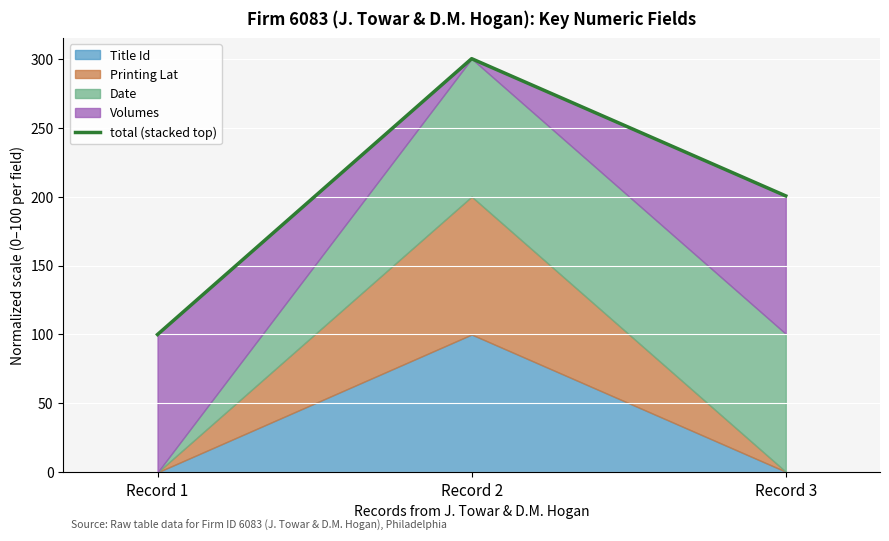

Reading right to left, what are all the values shown in this chart?

200.5	300.0	100.0